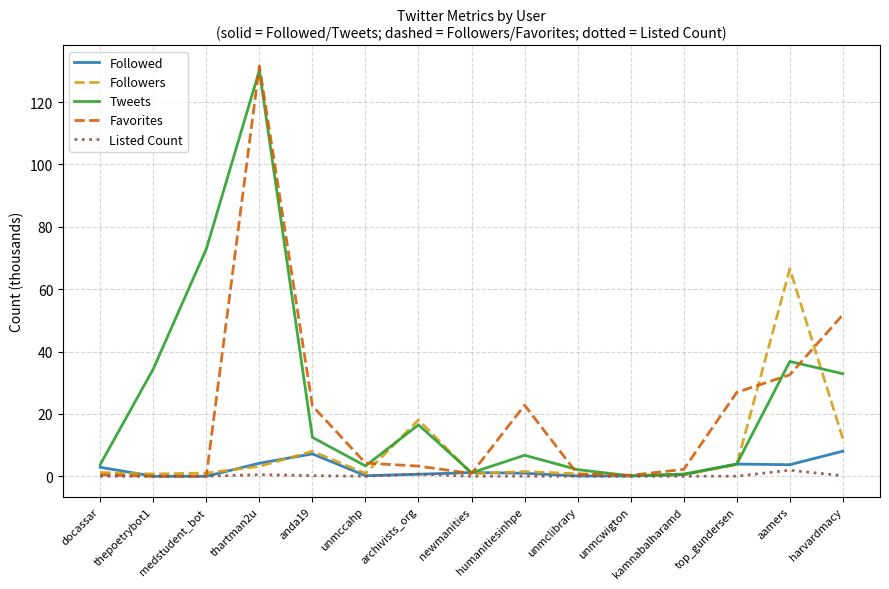

What is the difference between the highest and lowest values at aamers?

64.6